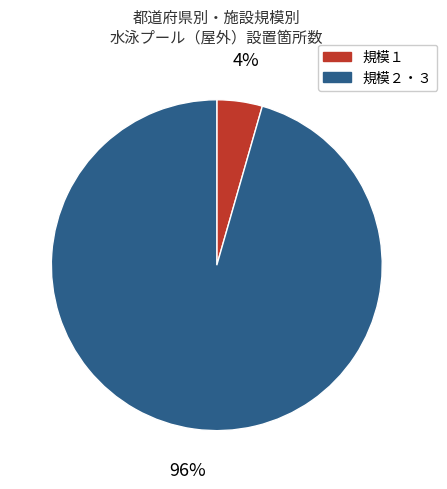

Is there any slice that represents more than half of the pie?

Yes